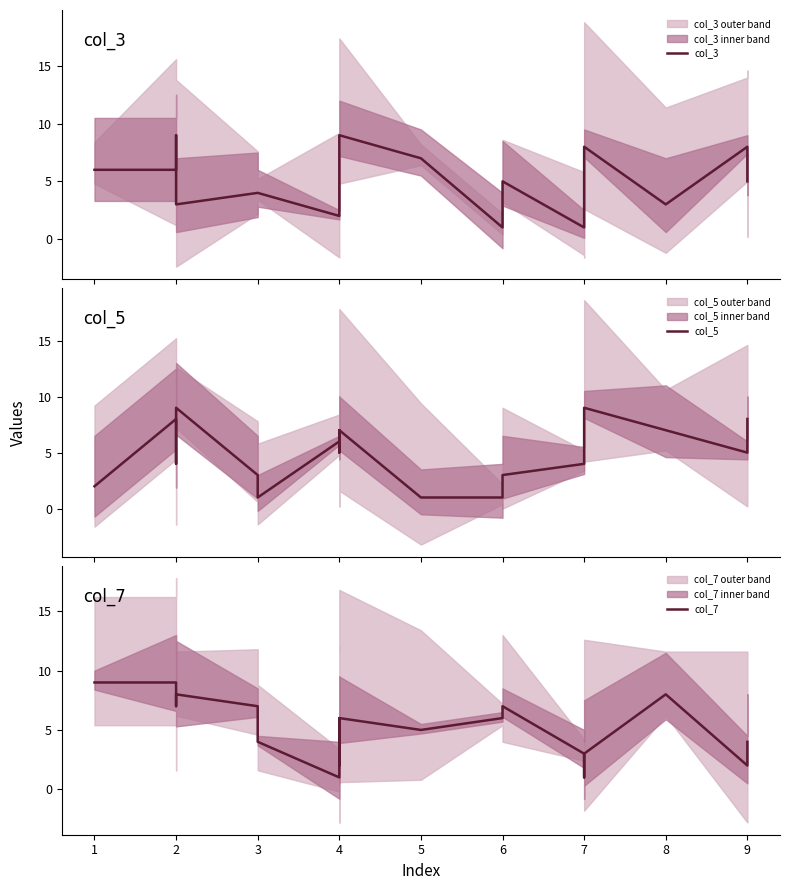

What is the greatest value displayed?

9